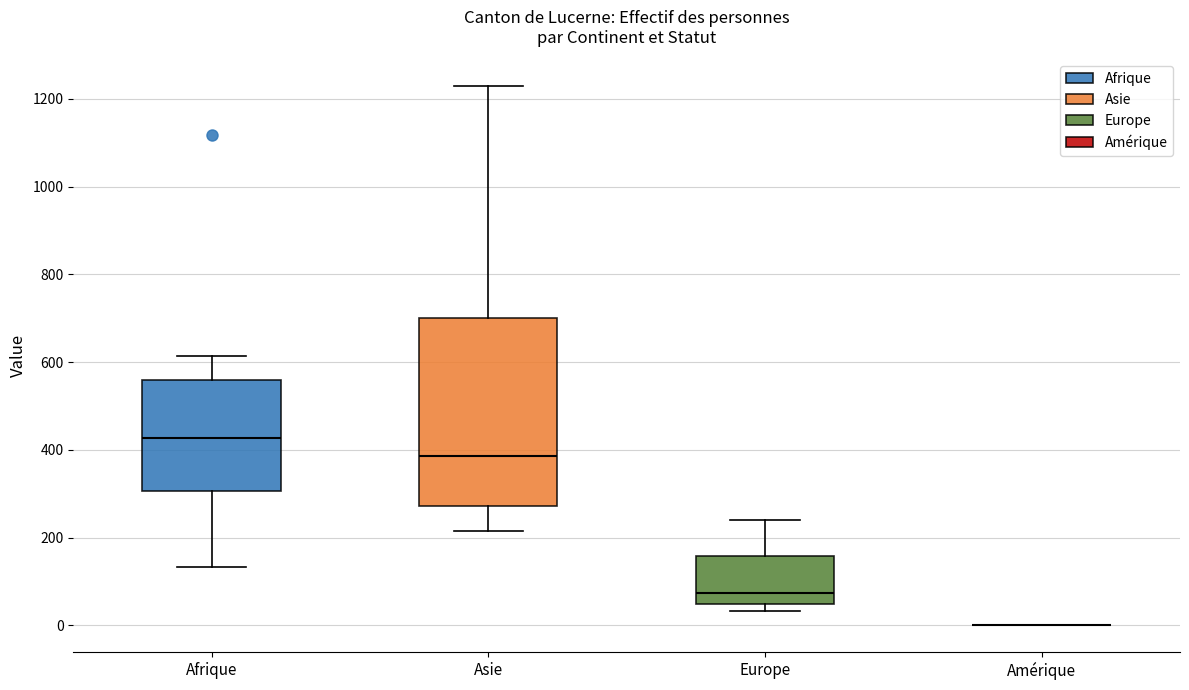

Reading left to right, transcribe this box plot: for each box, give where its median line is, the range the box spans, and where its two whiskers end, as read against the y-axis. The values are not printed on the chart, so give them approximately, as read against the axis.

Afrique: median 420, box 300 to 560, whiskers 140 to 620
Asie: median 380, box 280 to 700, whiskers 220 to 1220
Europe: median 80, box 40 to 160, whiskers 40 (just below the box's lower edge) to 240
Amérique: box collapsed to a line at 0, whiskers 0 to 0